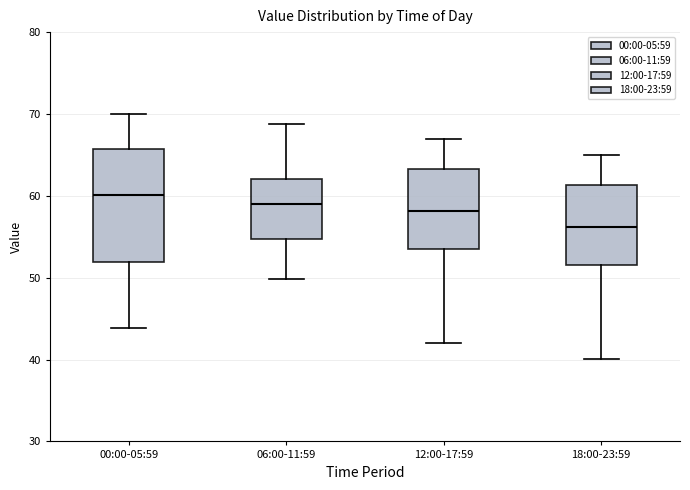

Which box has the lowest median line?

18:00-23:59